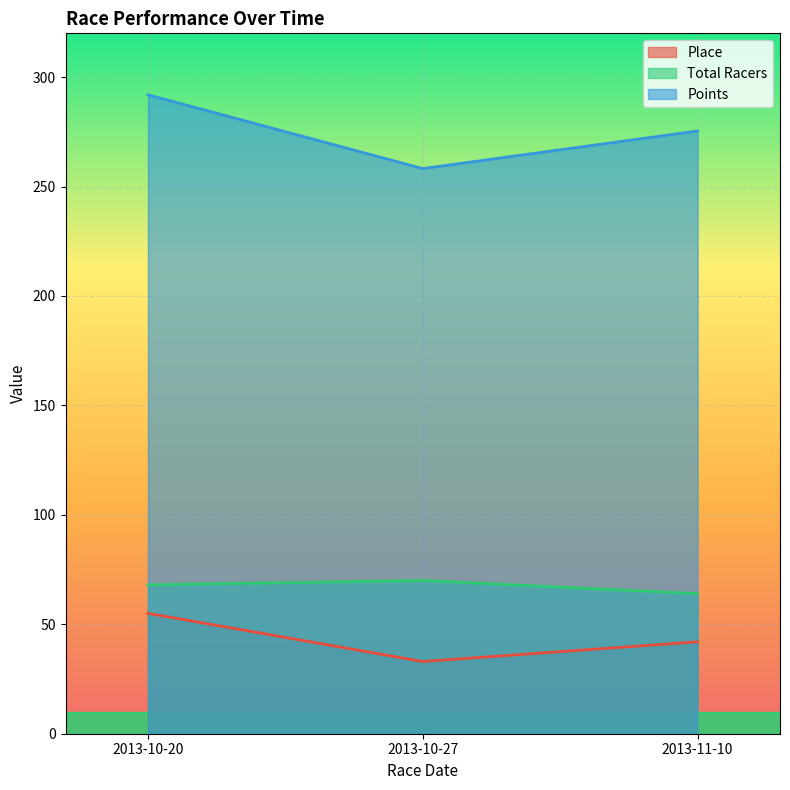

At which category is the sum across all series the highest?

2013-10-20